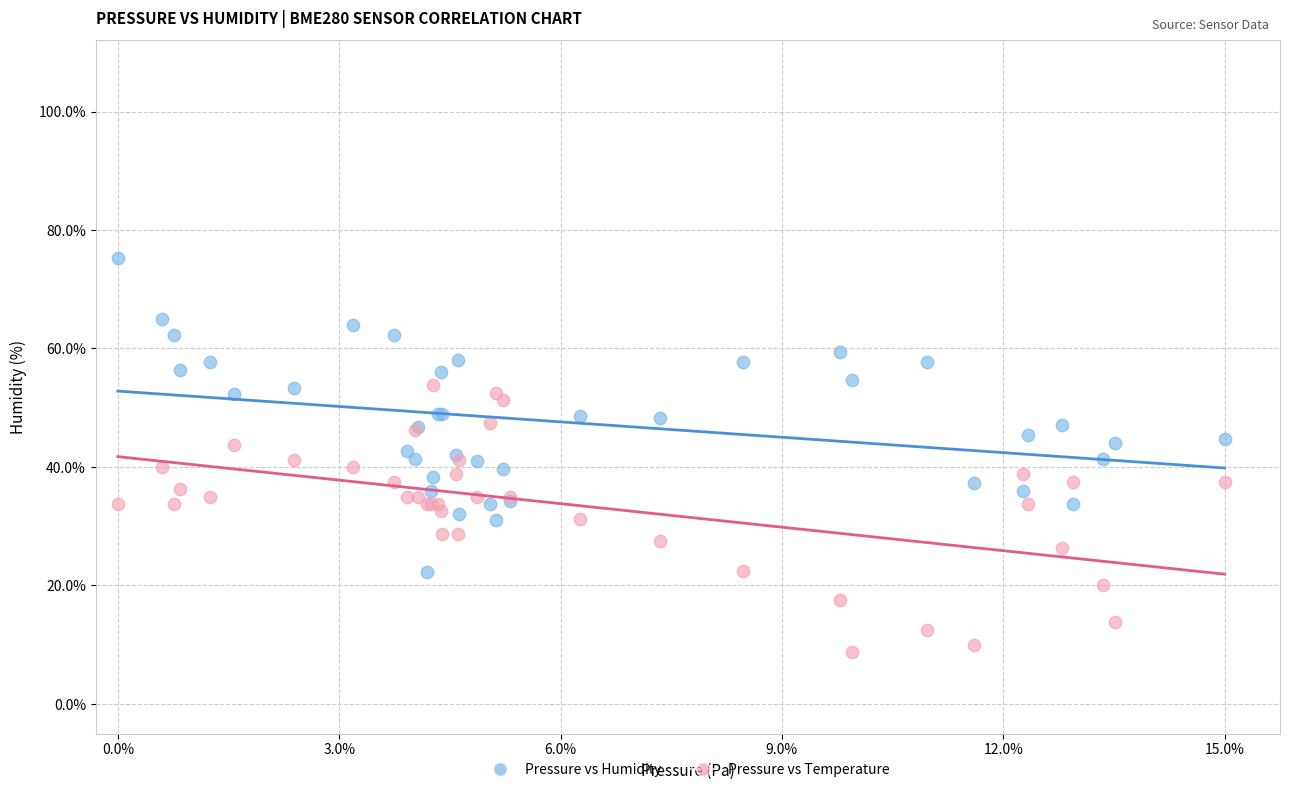

Which series has the widest spread of Y values?

Pressure vs Humidity